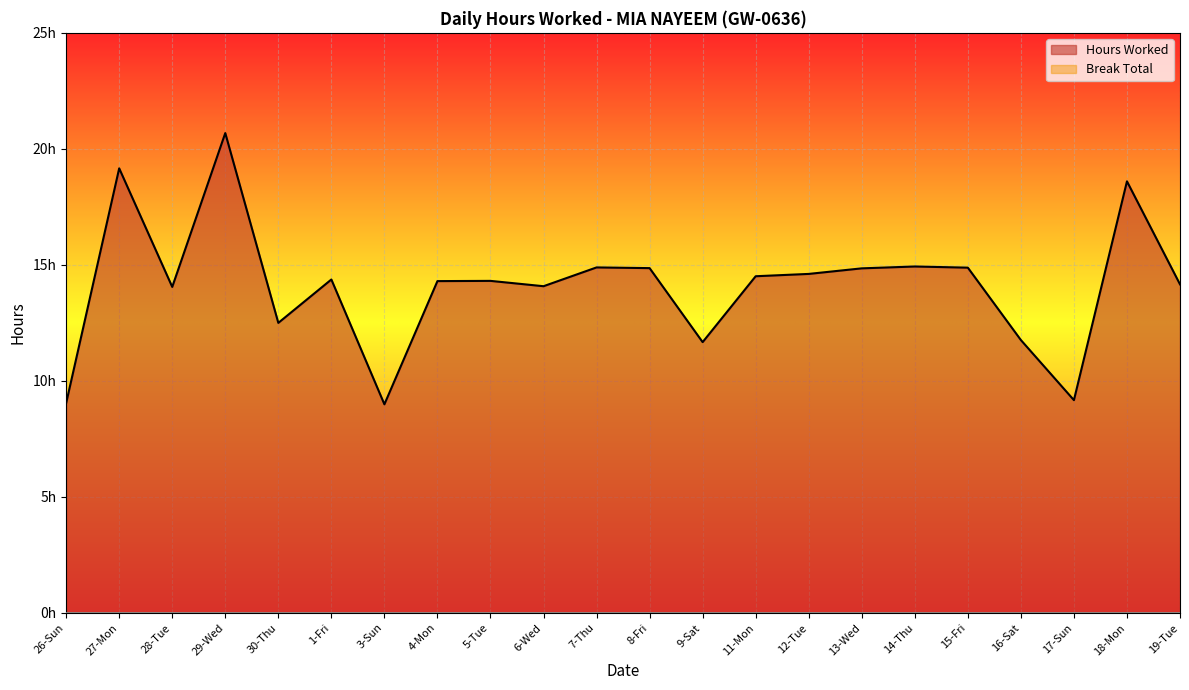

How many values exceed 14?

16